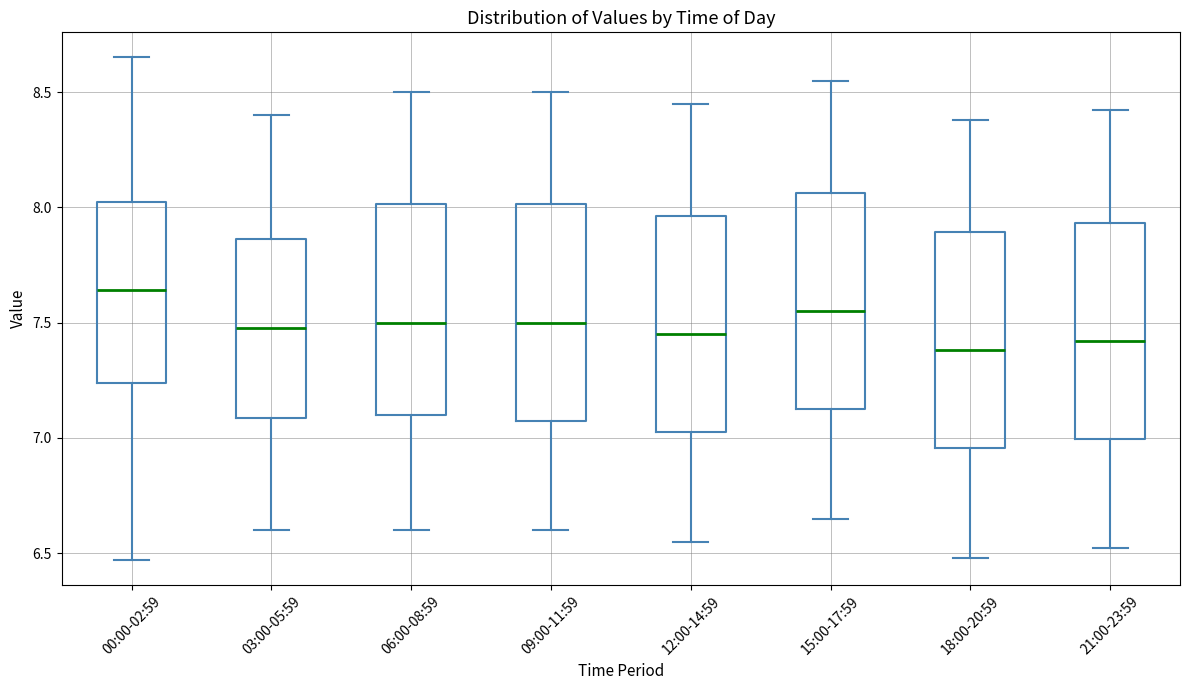

Reading left to right, read every box against the y-axis: the position of its median line, the range the box covers, and the ends of its whiskers. The values are not printed on the chart, so give them approximately, as read against the axis.

00:00-02:59: median 7.65, box 7.25 to 8.05, whiskers 6.45 to 8.65
03:00-05:59: median 7.50, box 7.10 to 7.85, whiskers 6.60 to 8.40
06:00-08:59: median 7.50, box 7.10 to 8.00, whiskers 6.60 to 8.50
09:00-11:59: median 7.50, box 7.10 to 8.00, whiskers 6.60 to 8.50
12:00-14:59: median 7.45, box 7.05 to 7.95, whiskers 6.55 to 8.45
15:00-17:59: median 7.55, box 7.15 to 8.05, whiskers 6.65 to 8.55
18:00-20:59: median 7.40, box 6.95 to 7.90, whiskers 6.50 to 8.40
21:00-23:59: median 7.40, box 7.00 to 7.95, whiskers 6.50 to 8.40